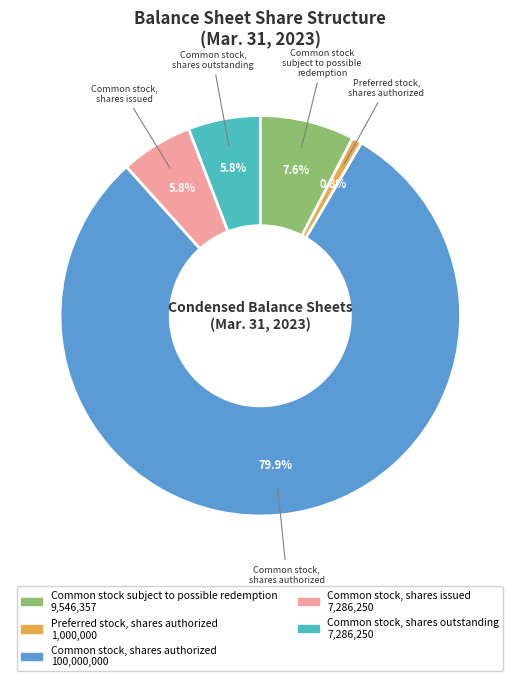

Count the number of slices in the pie.

5